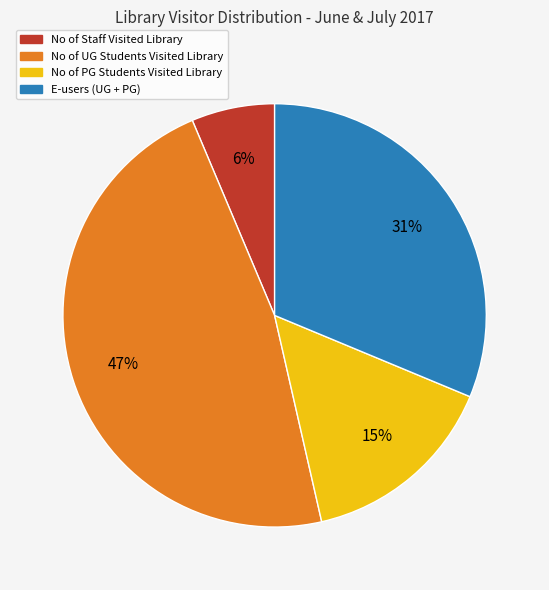

How many segments does this pie chart have?

4